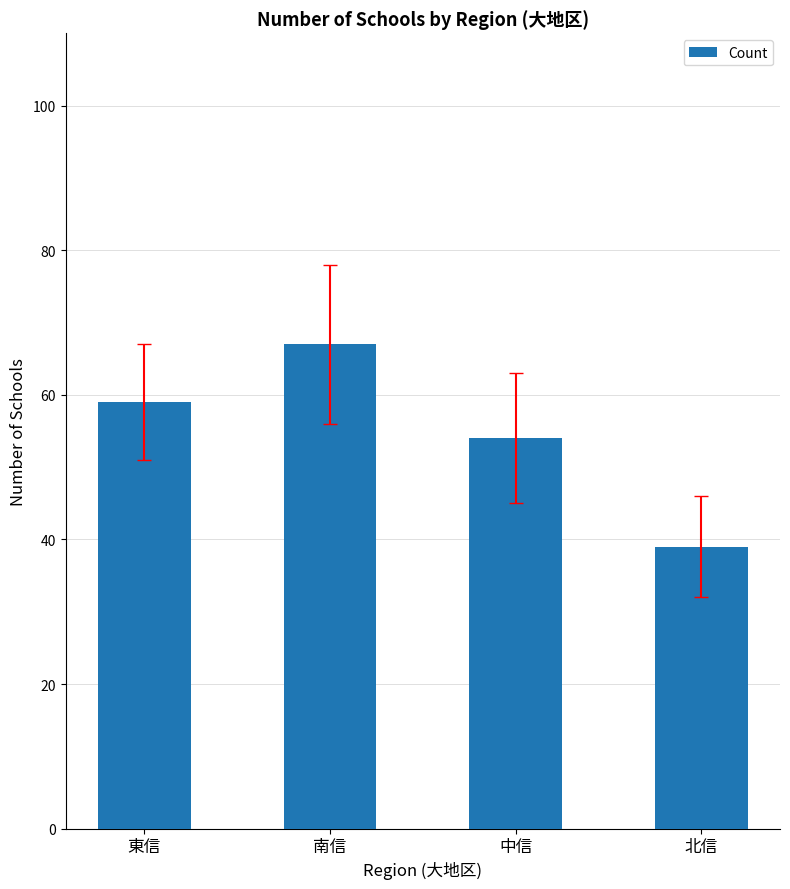

Between 北信 and 東信, which is larger?

東信